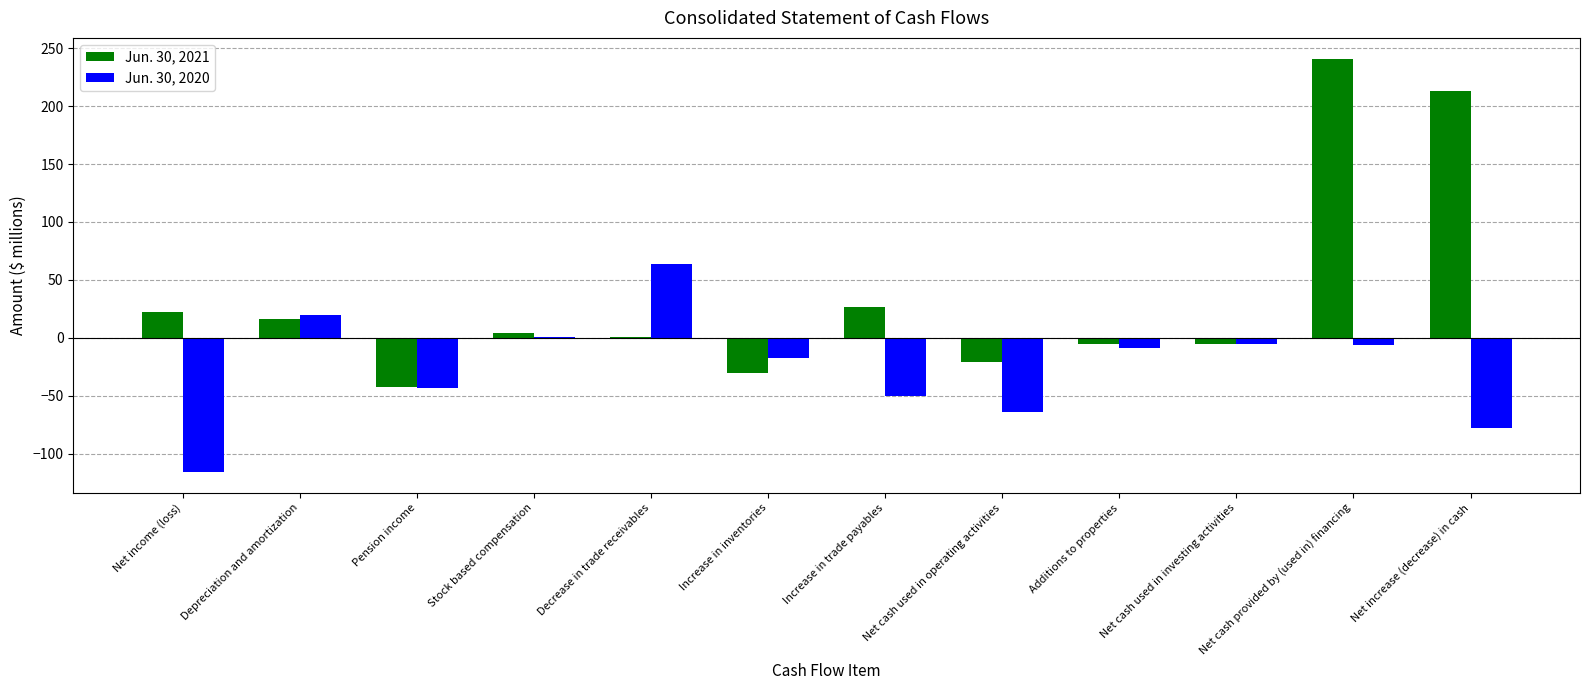

Is the value of Jun. 30, 2020 at Decrease in trade receivables greater than the value of Jun. 30, 2021 at Stock based compensation?

Yes